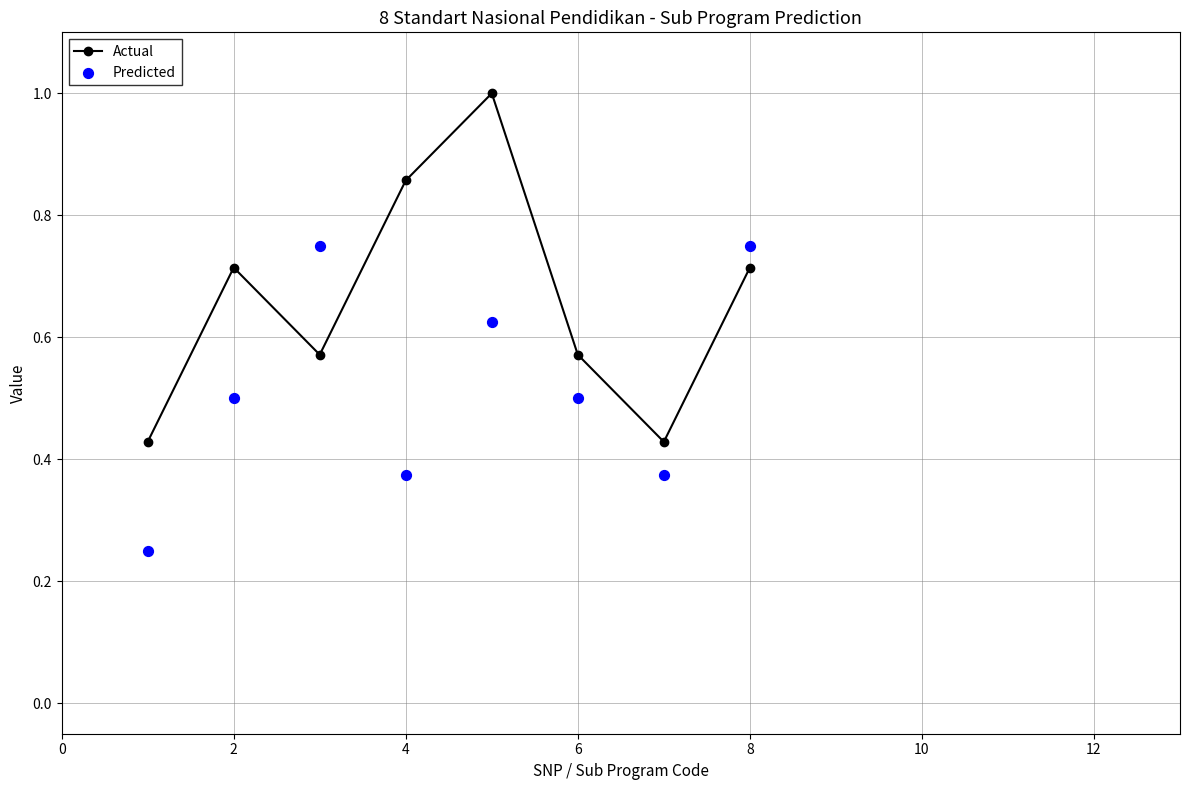

Where is the first local maximum for Actual?

2